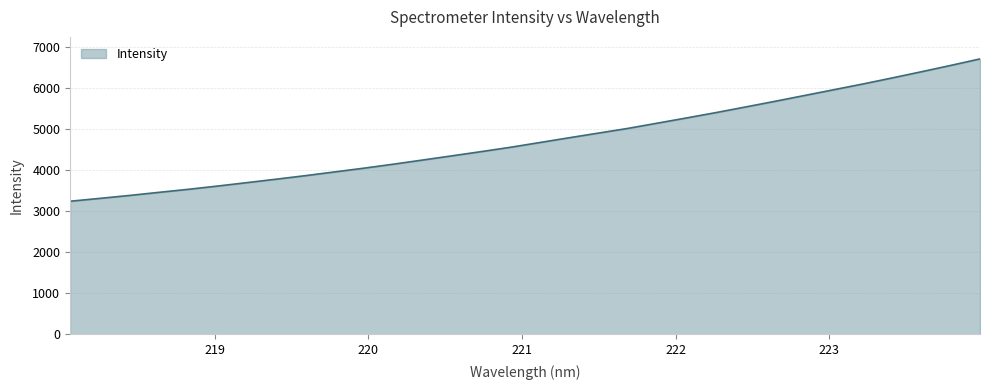

What is the greatest value displayed?

6702.2